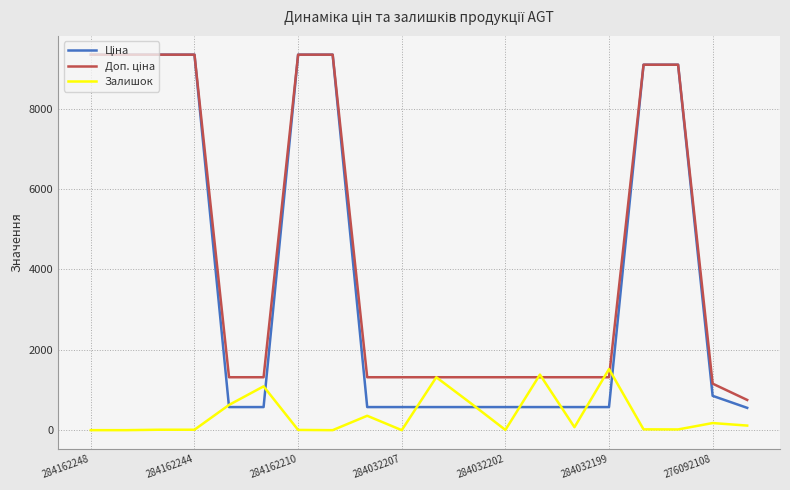

How many lines are shown in the chart?

3